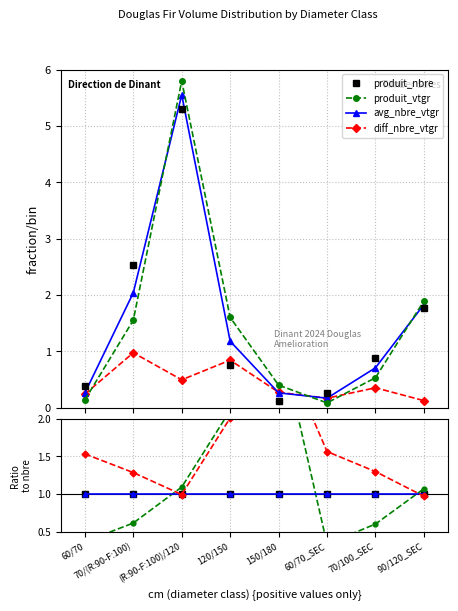

At which label does diff_nbre_vtgr reach its peak?

70/(R:90-F:100)